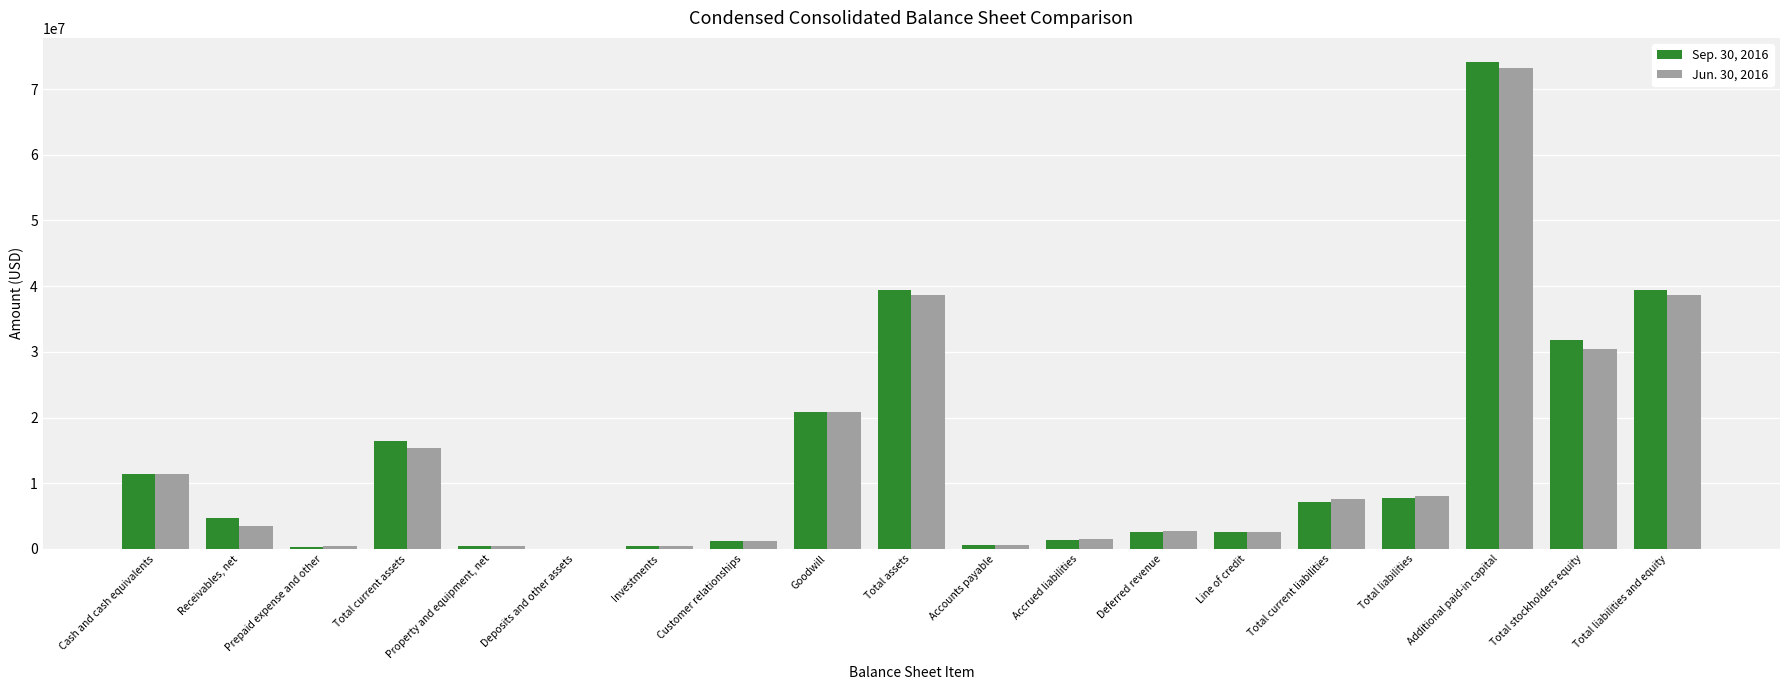

Between Cash and cash equivalents and Total stockholders equity, which series saw the biggest shift?

Sep. 30, 2016